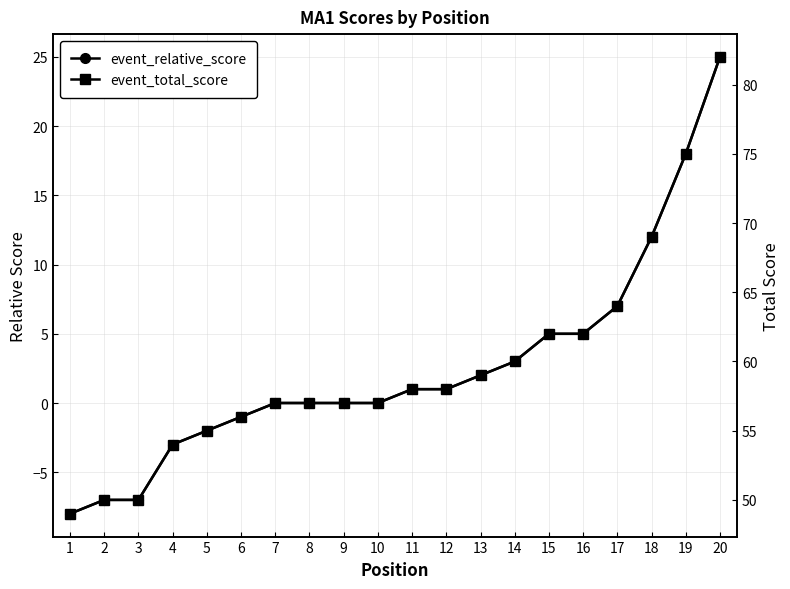

Reading left to right, what are all the values shown in this chart?

event_relative_score: 1=-8	2=-7	3=-7	4=-3	5=-2	6=-1	7=0	8=0	9=0	10=0	11=1	12=1	13=2	14=3	15=5	16=5	17=7	18=12	19=18	20=25
event_total_score: 1=49	2=50	3=50	4=54	5=55	6=56	7=57	8=57	9=57	10=57	11=58	12=58	13=59	14=60	15=62	16=62	17=64	18=69	19=75	20=82